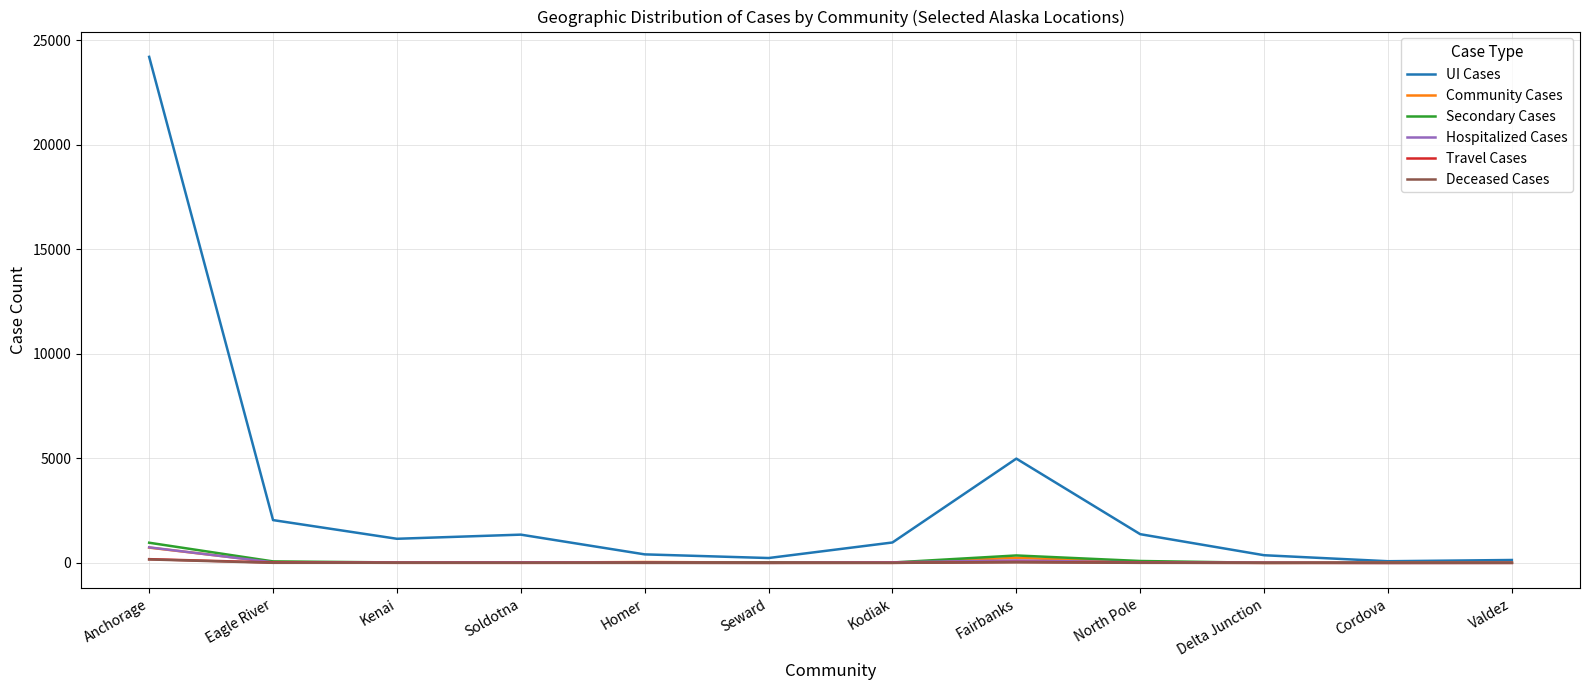

What position from the right is Anchorage?

12